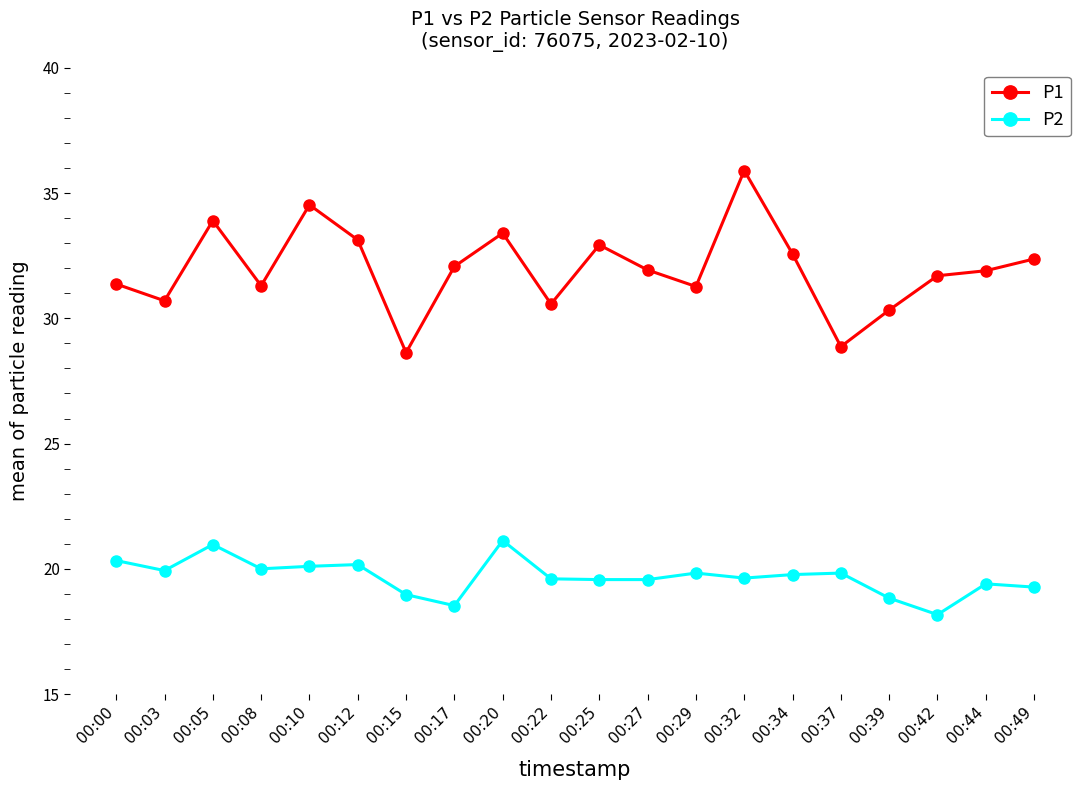

At which label does P1 reach its peak?

00:32